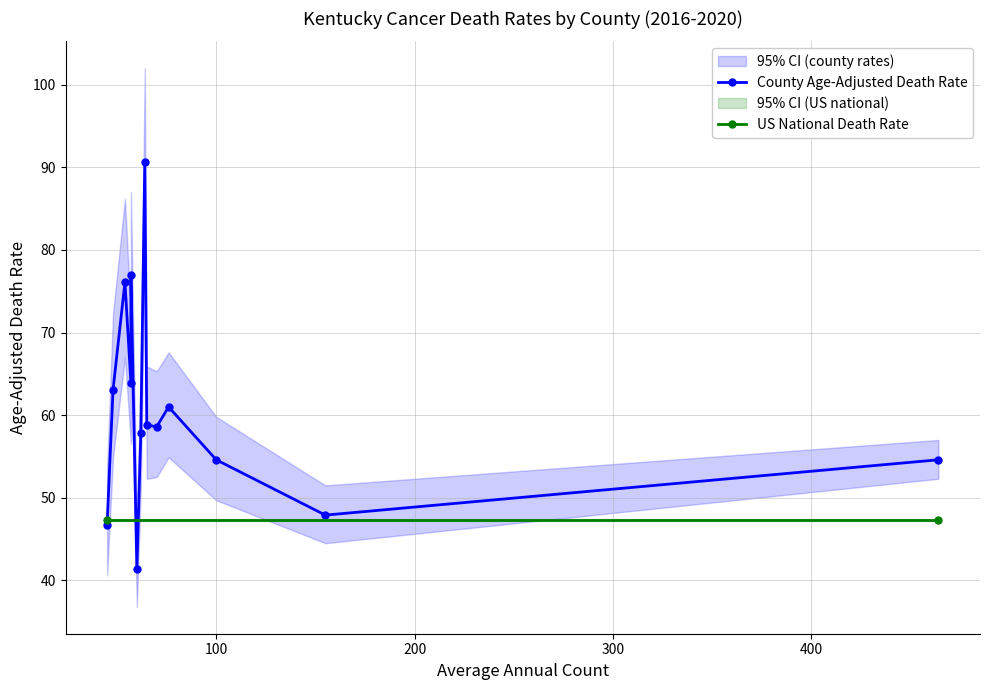

What value does the Lower CI (Rate) series have at Fayette County?

44.5